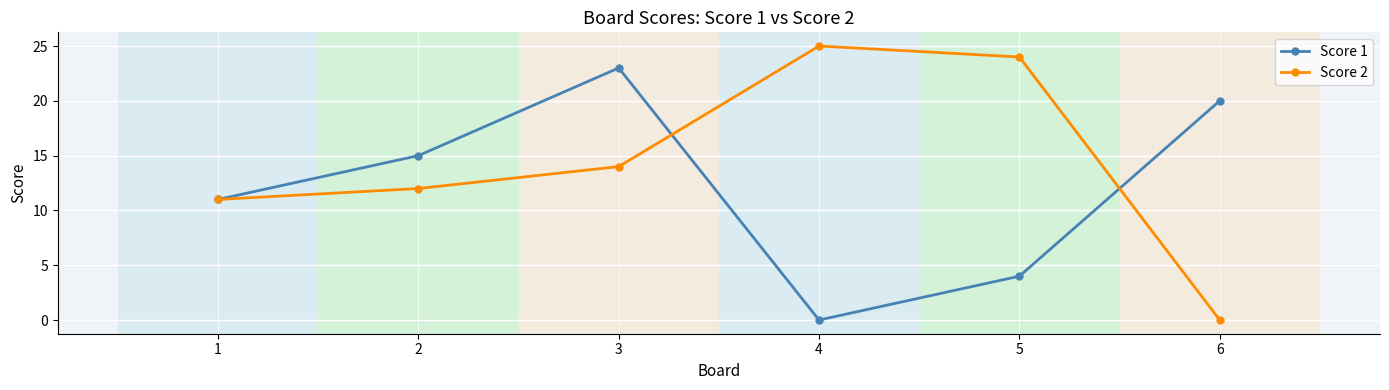

What is the total value across all series at 3?

37